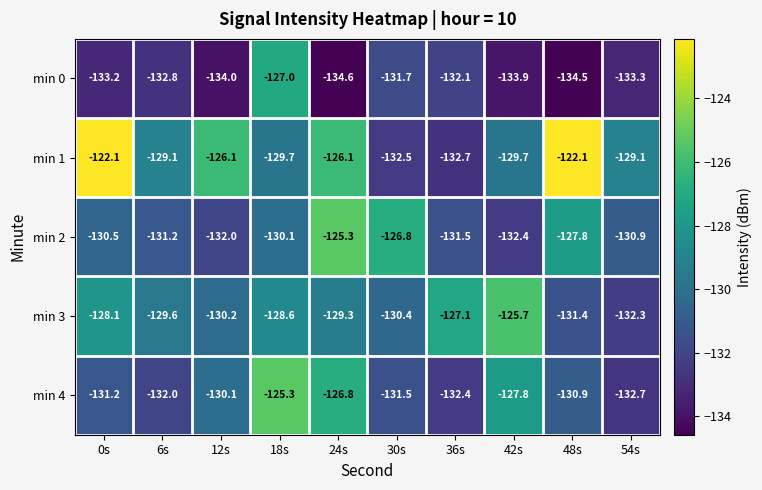

Which series has the largest total across all categories?

min 1